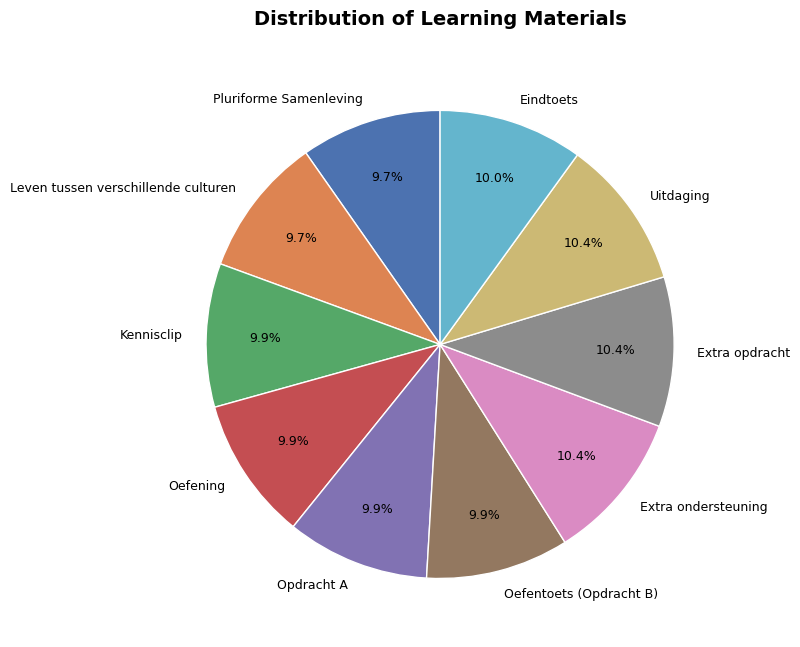

Combined, what portion of the pie is Opdracht A and Pluriforme Samenleving?

19.6%